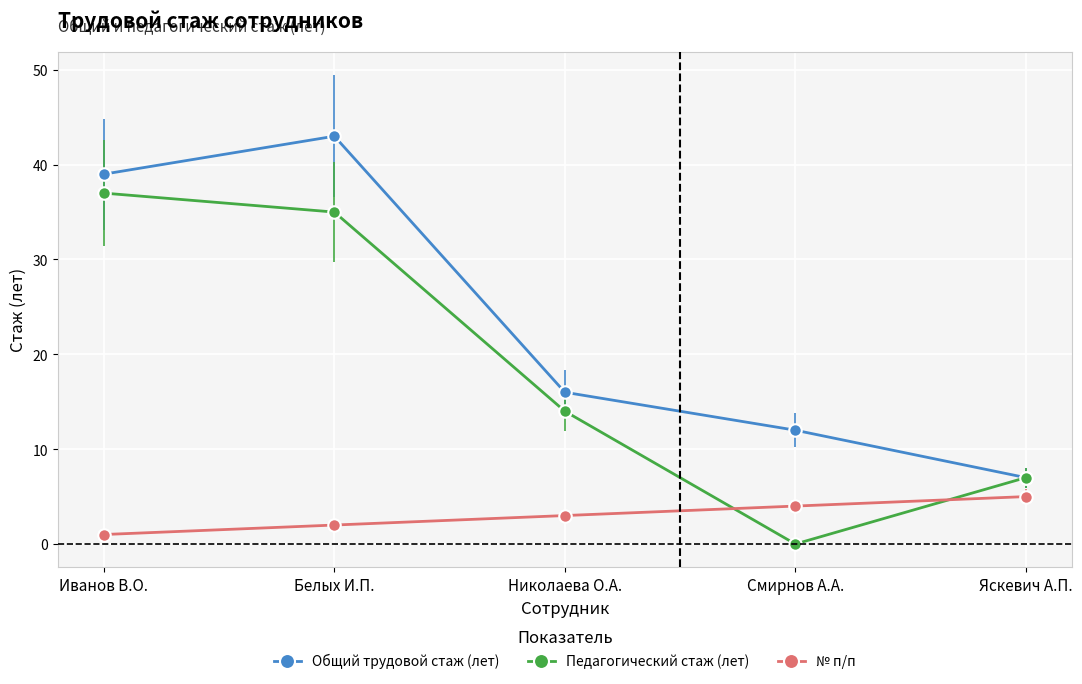

Reading left to right, transcribe all the data shown in this chart.

Общий трудовой стаж (лет): Иванов В.О.=39	Белых И.П.=43	Николаева О.А.=16	Смирнов А.А.=12	Яскевич А.П.=7
Педагогический стаж (лет): Иванов В.О.=37	Белых И.П.=35	Николаева О.А.=14	Смирнов А.А.=0	Яскевич А.П.=7
№ п/п: Иванов В.О.=1	Белых И.П.=2	Николаева О.А.=3	Смирнов А.А.=4	Яскевич А.П.=5